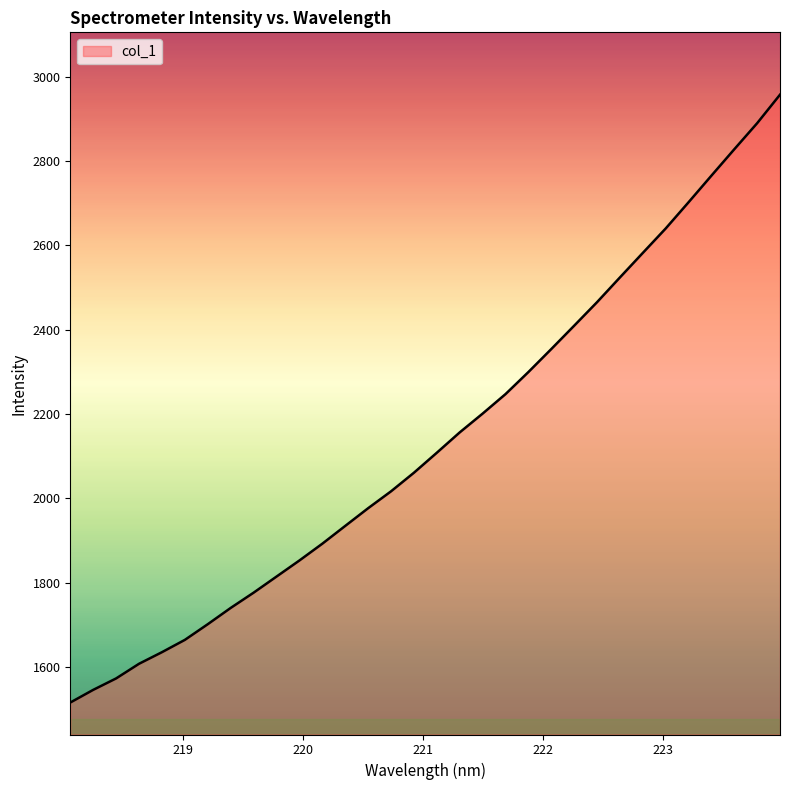

What is the smallest value displayed?

1516.0